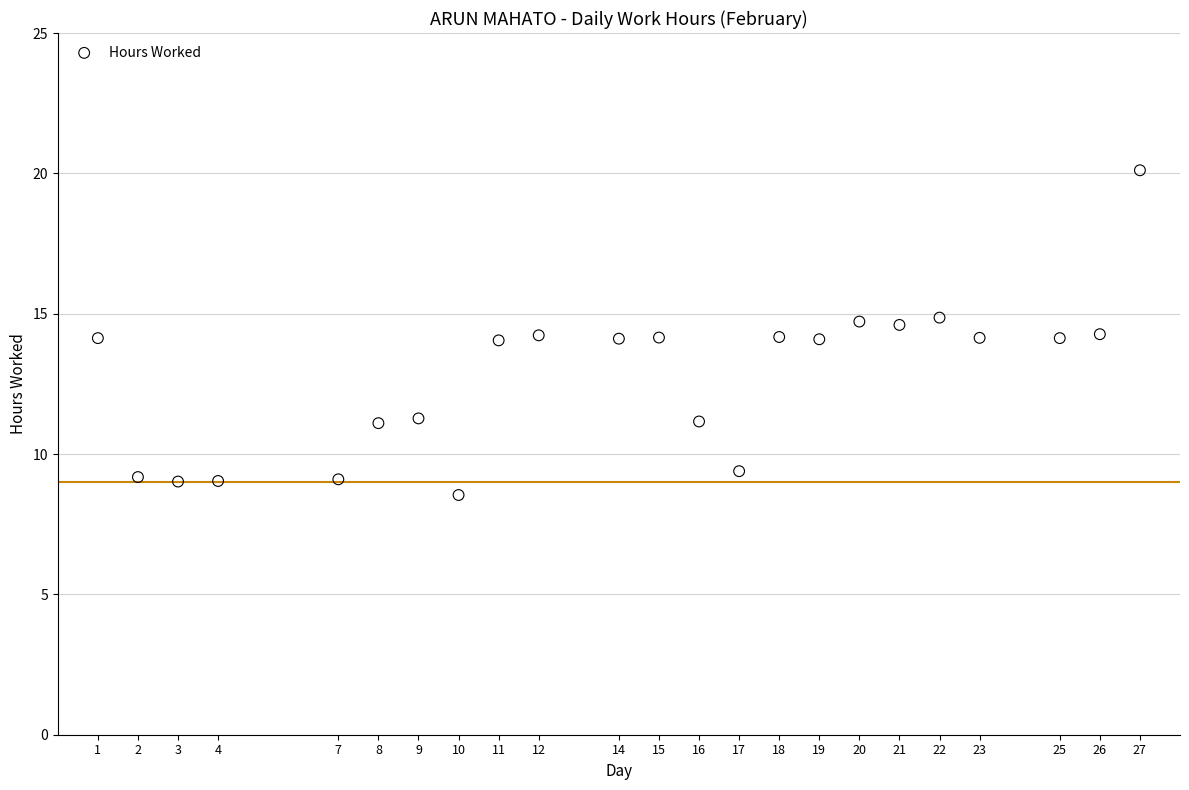

What is the range of Y values (max minus min)?

11.6